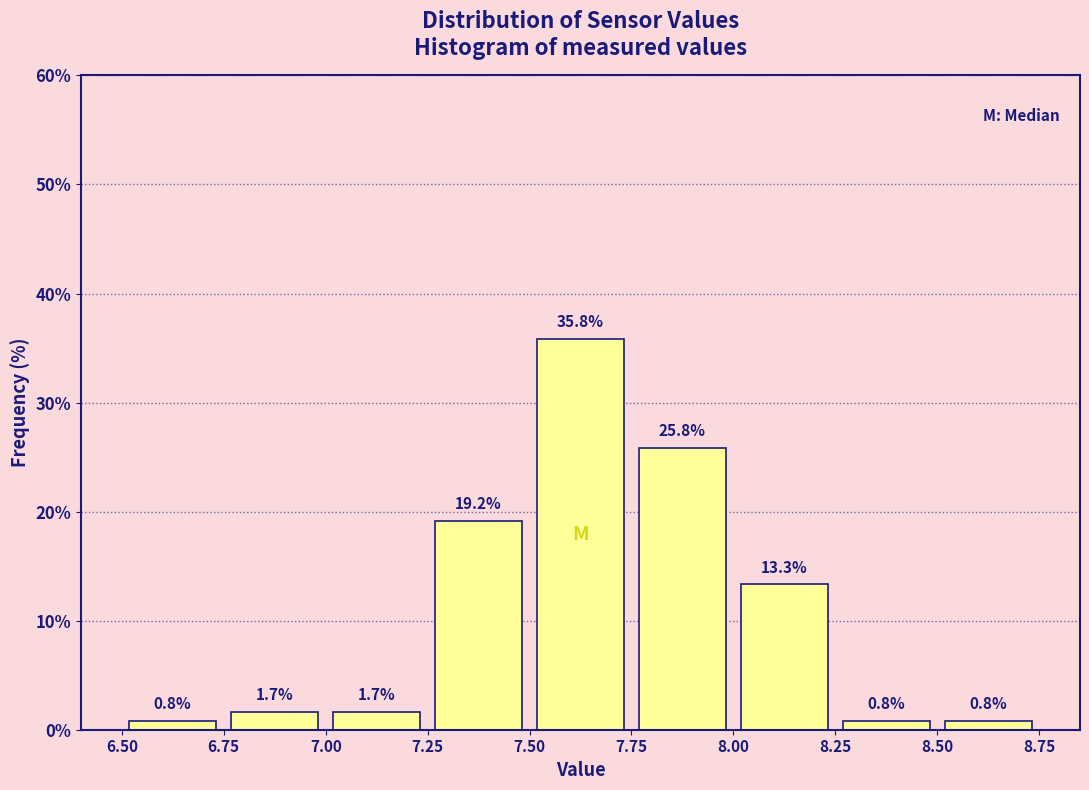

How tall is the bar that spans 6.75 to 7.00 on the x-axis?

1.7